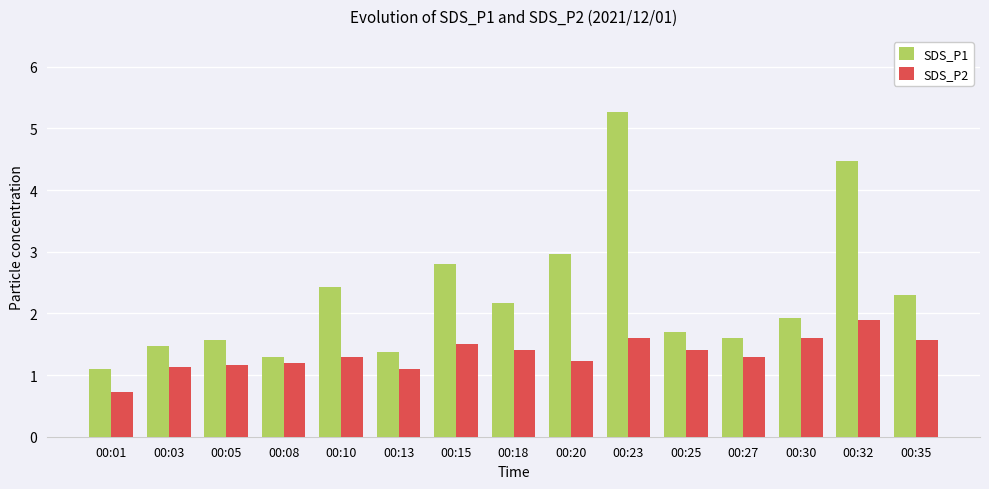

List the series in order of their peak value, highest first.

SDS_P1, SDS_P2